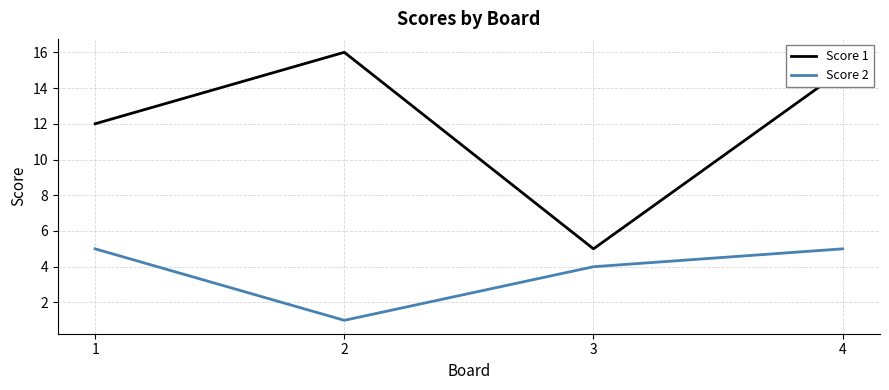

What is the difference between the highest and lowest values at 2?

15